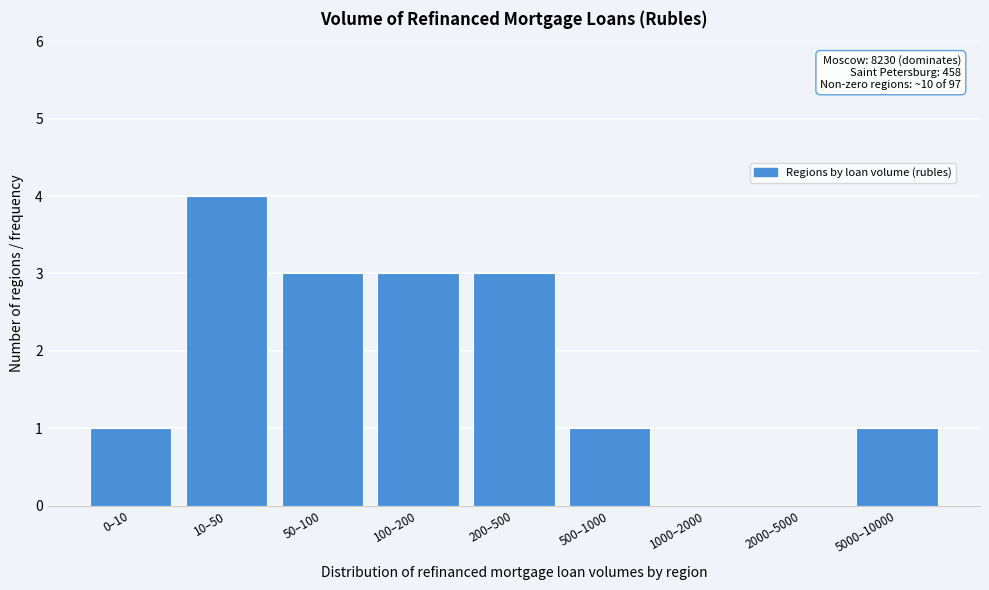

Reading right to left, list all the values displayed in this chart.

5000–10000=1	2000–5000=0	1000–2000=0	500–1000=1	200–500=3	100–200=3	50–100=3	10–50=4	0–10=1